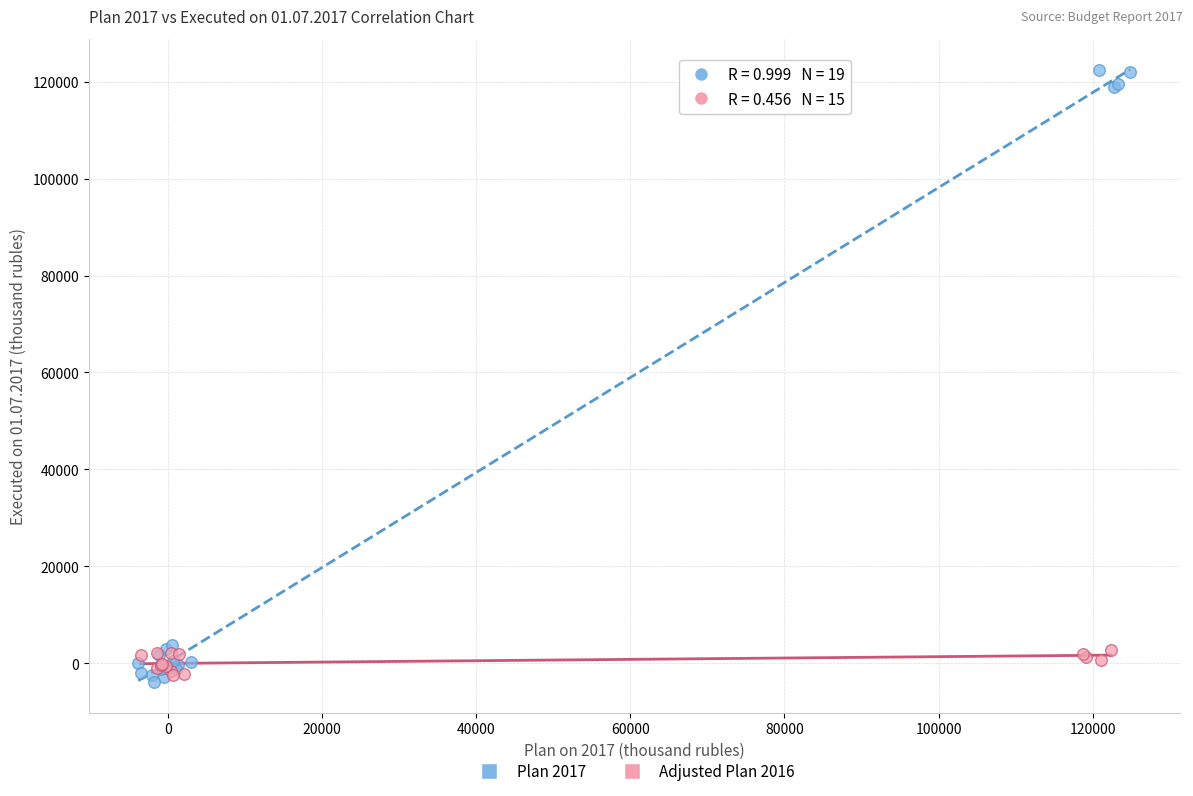

Which series reaches the maximum Y coordinate?

Plan 2017